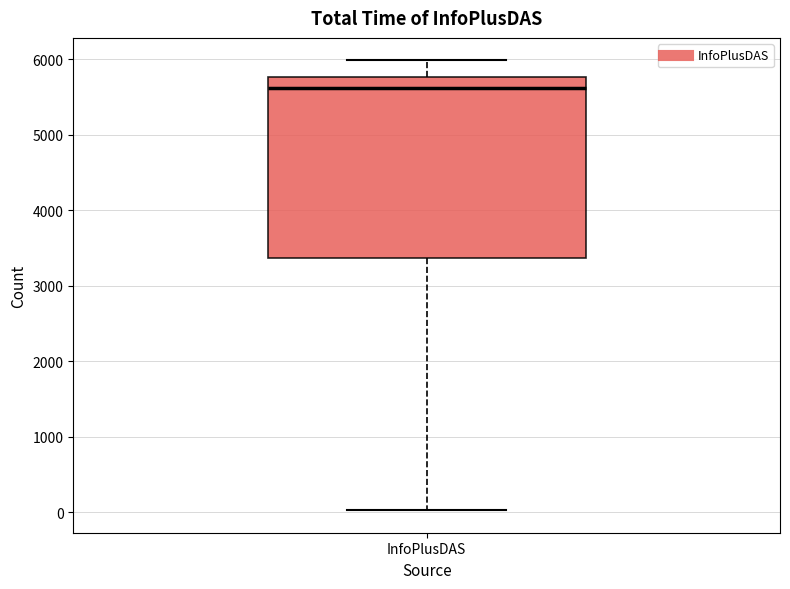

Where is the upper edge of the box for InfoPlusDAS on the y-axis? The values are not printed on the chart, so give them approximately, as read against the axis.

5800